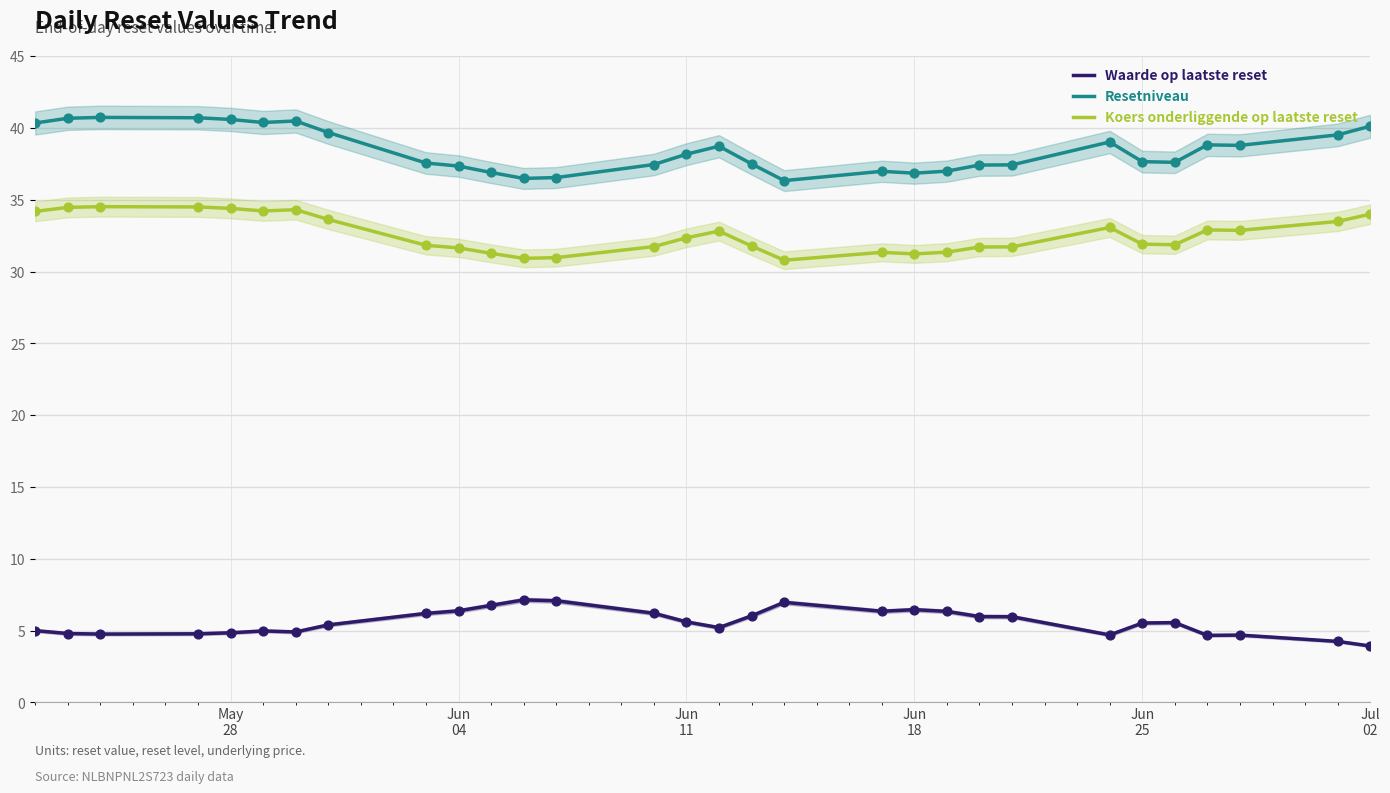

Which series has the largest Y range (max minus min)?

Resetniveau